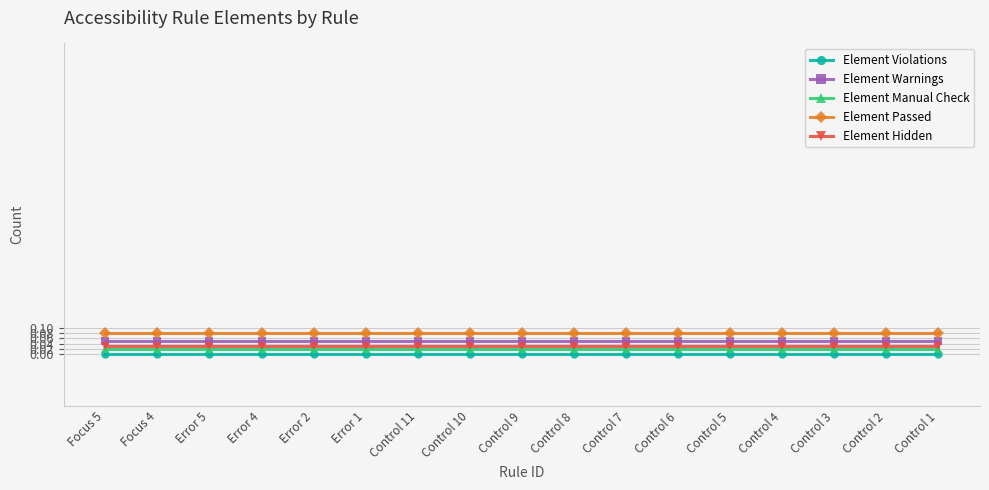

Is the value of Element Warnings at Control 11 greater than the value of Element Manual Check at Control 4?

Yes